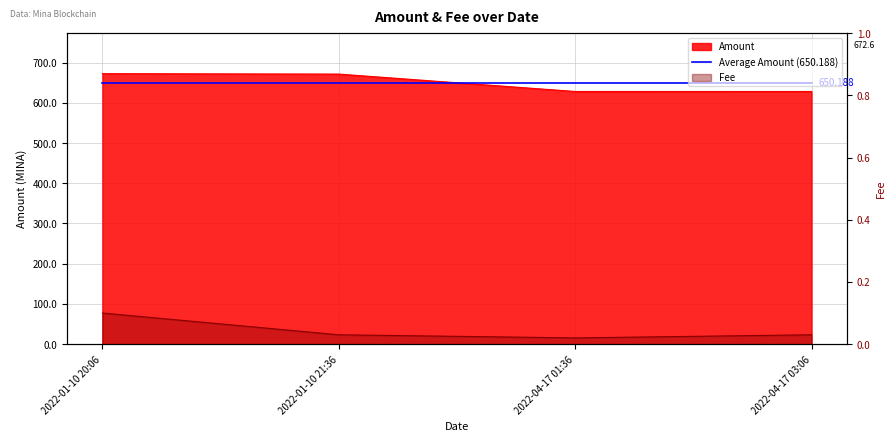

Which series has the largest range (max minus min)?

Amount